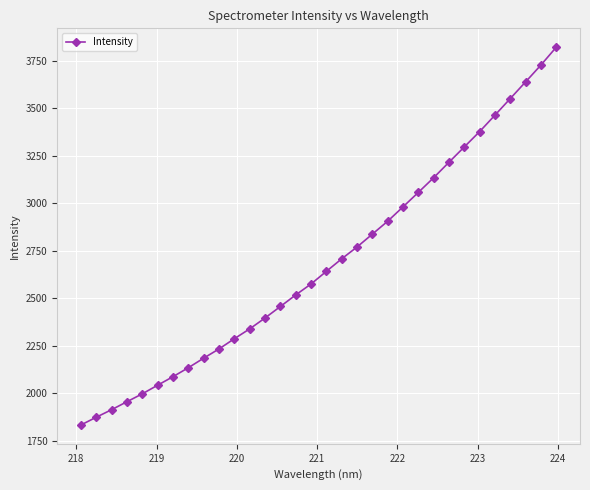

What is the maximum value shown in the chart?

3822.5